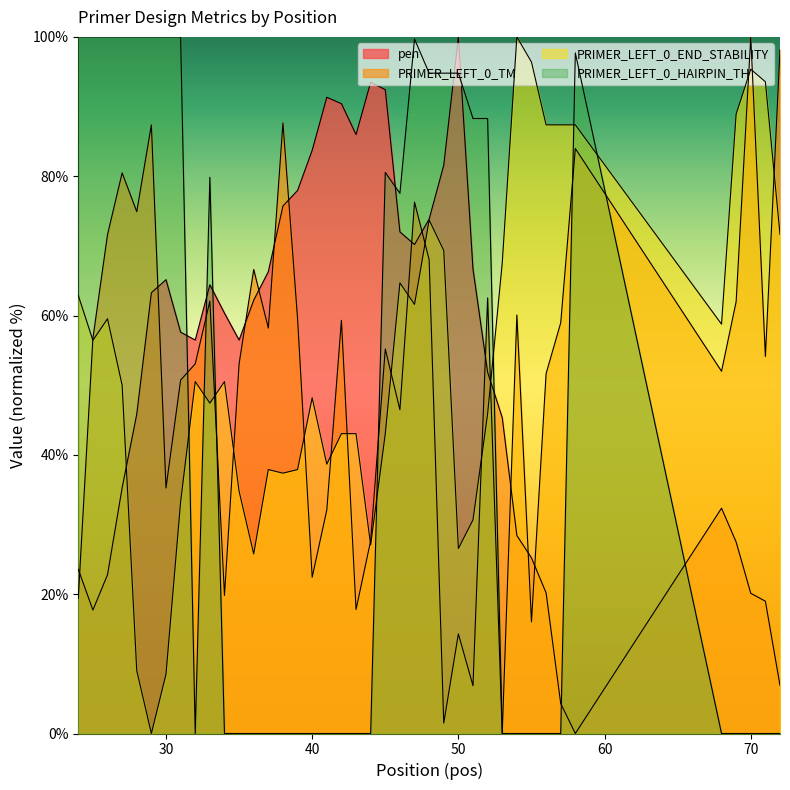

In PRIMER_LEFT_0_HAIRPIN_TH, how many points are lower than both neighbors (excluding endpoints)?

2